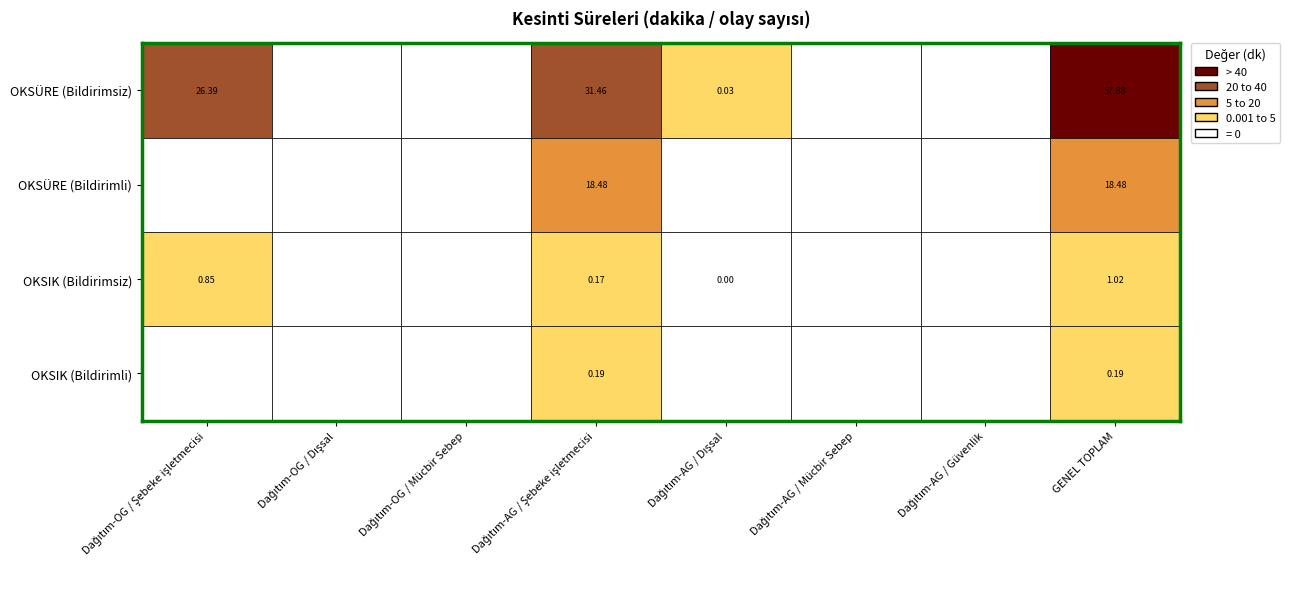

What is the sum of all OKSIK (Bildirimli) values?

0.4